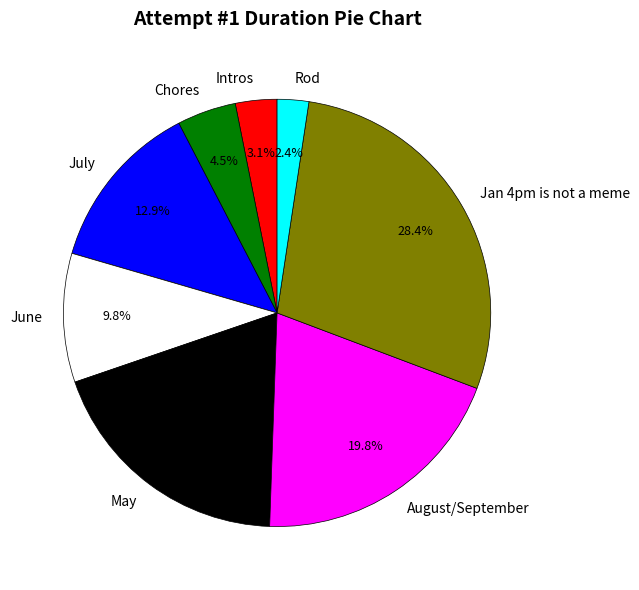

To the nearest percent, what is the difference between the largest and smallest slice percentages?

26%